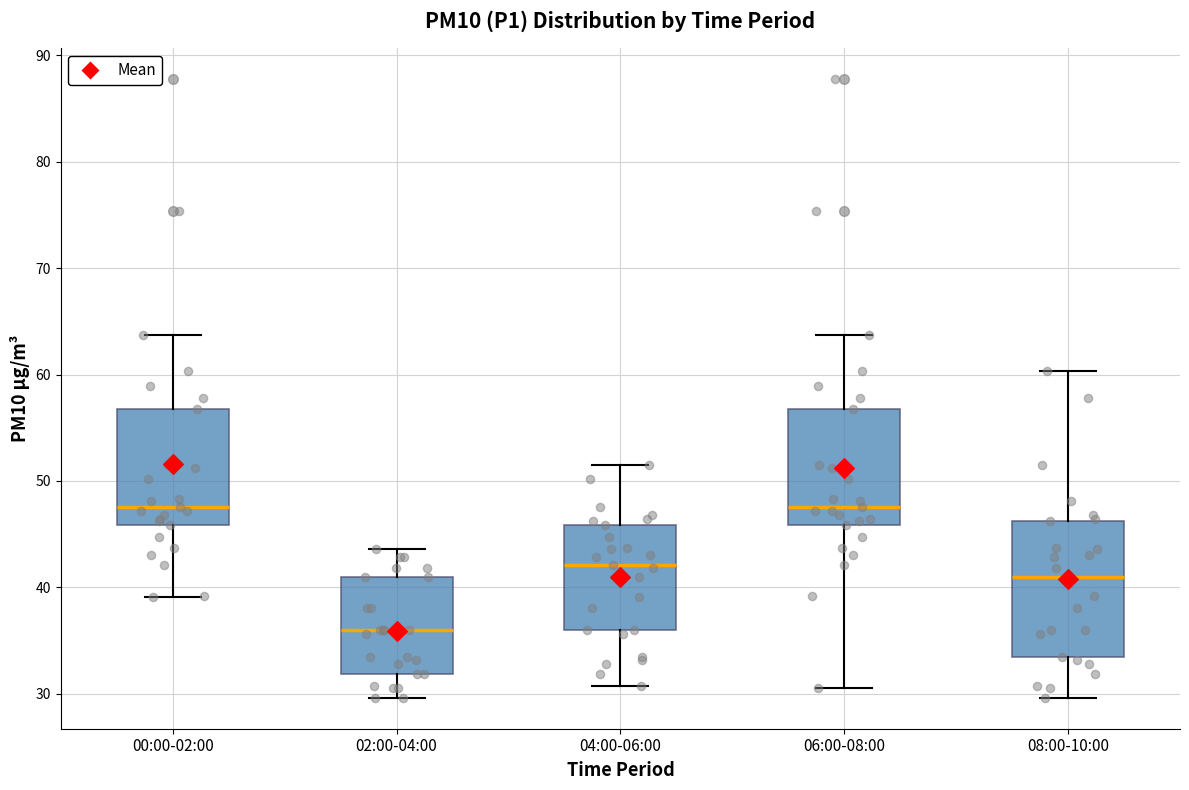

Reading left to right, transcribe this box plot: for each box, give where its median line is, the range the box spans, and where its two whiskers end, as read against the y-axis. The values are not printed on the chart, so give them approximately, as read against the axis.

00:00-02:00: median 48, box 46 to 57, whiskers 39 to 64
02:00-04:00: median 36, box 32 to 41, whiskers 30 to 44
04:00-06:00: median 42, box 36 to 46, whiskers 31 to 52
06:00-08:00: median 48, box 46 to 57, whiskers 31 to 64
08:00-10:00: median 41, box 34 to 46, whiskers 30 to 60